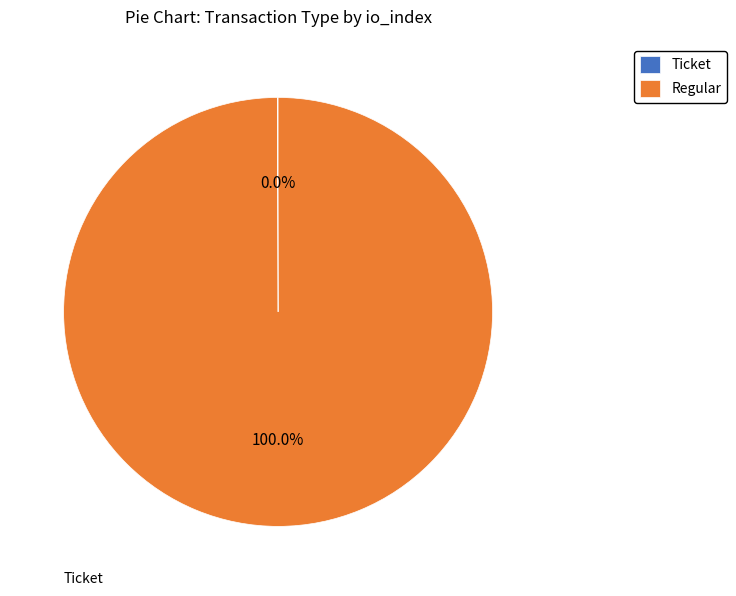

What is the largest slice in the pie chart?

Regular